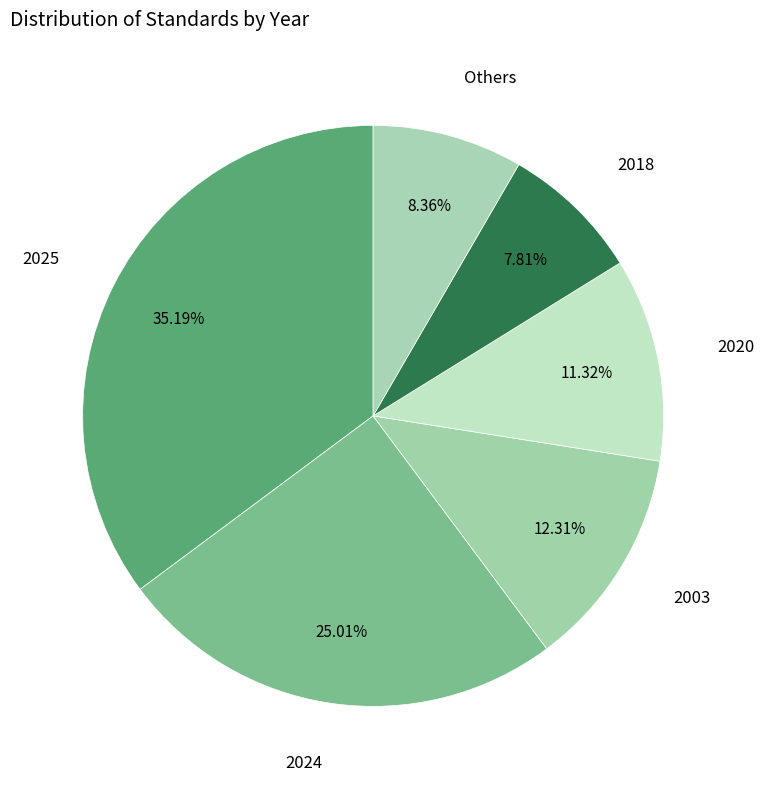

Rank the categories by value from lowest to highest.

2018, Others, 2020, 2003, 2024, 2025